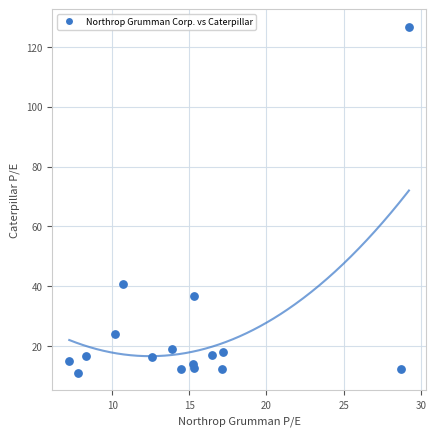

What Y value in the scatter plot is closest to 68?

40.7